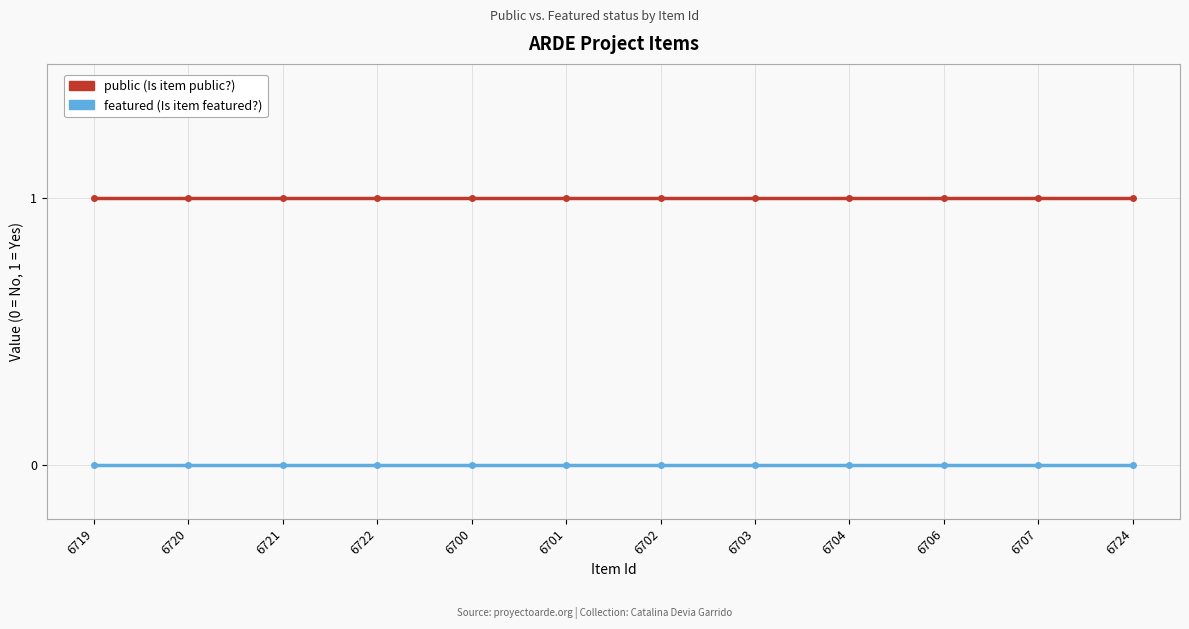

What is the label of the 3rd point from the left?

6721